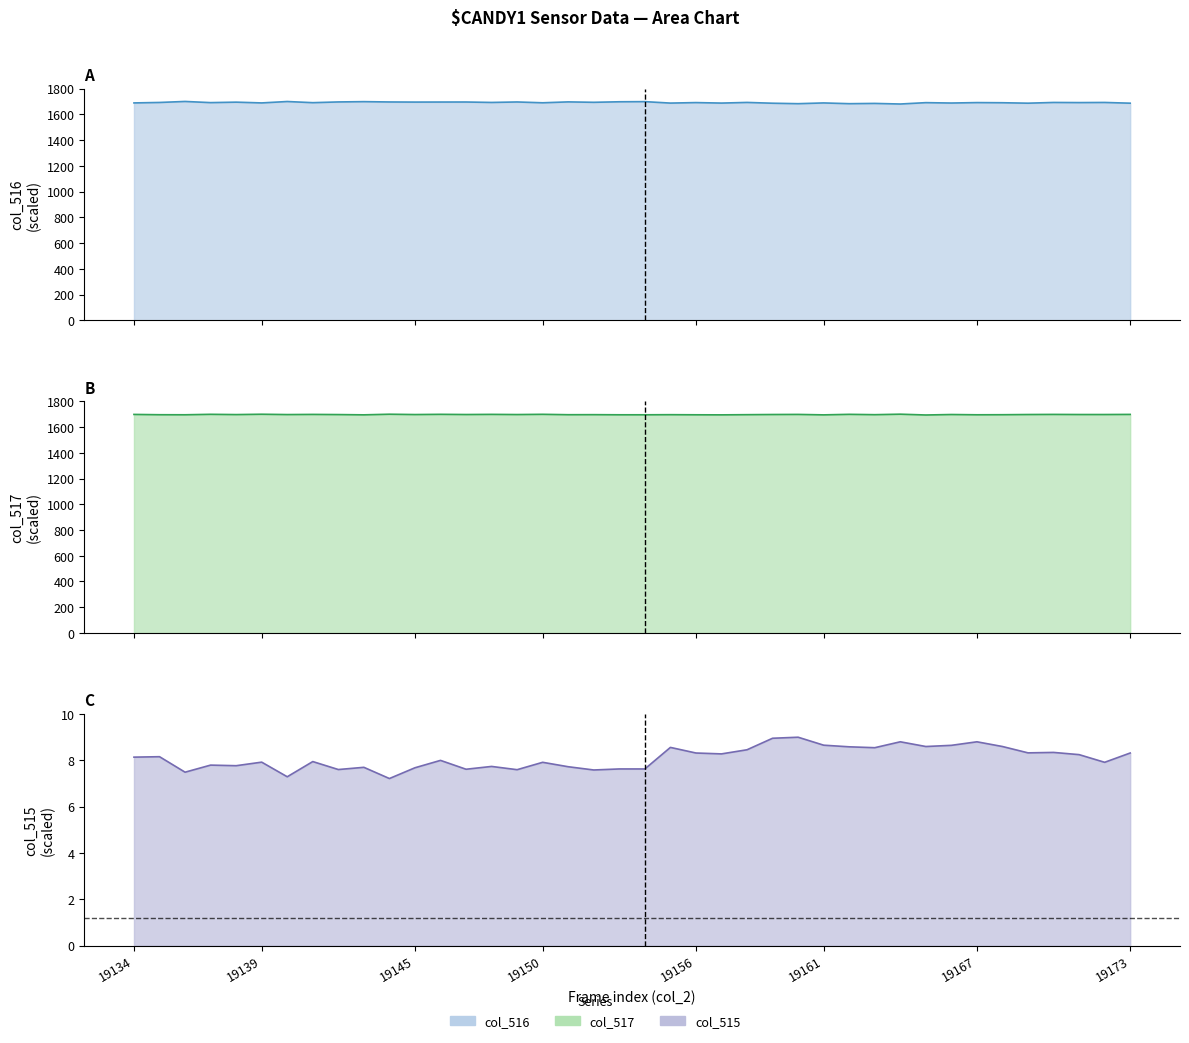

How many lines are shown in the chart?

3